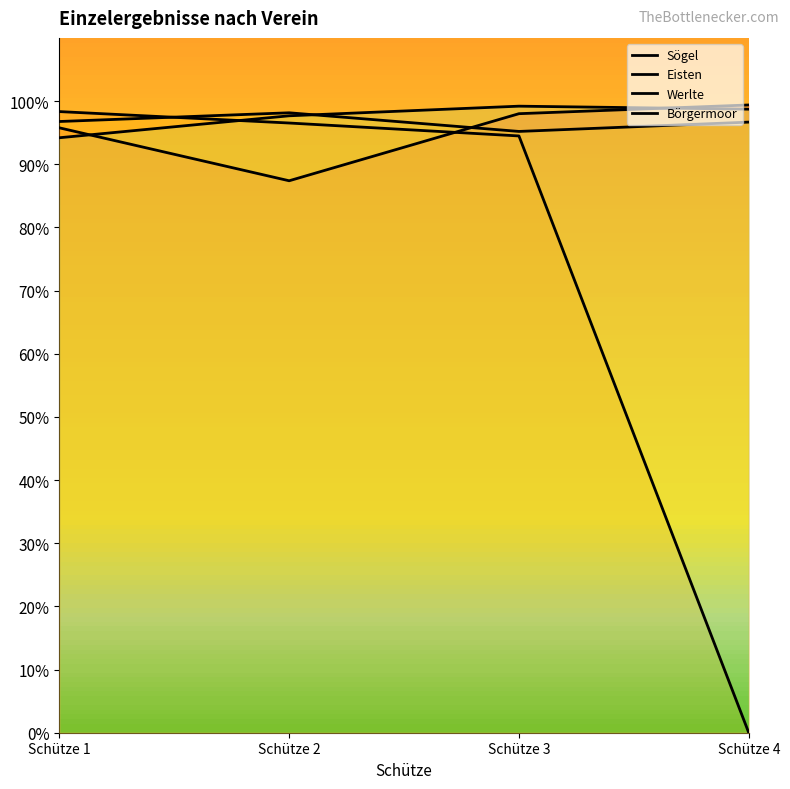

What is the difference between the second highest and minimum values in the Eisten series?

96.5